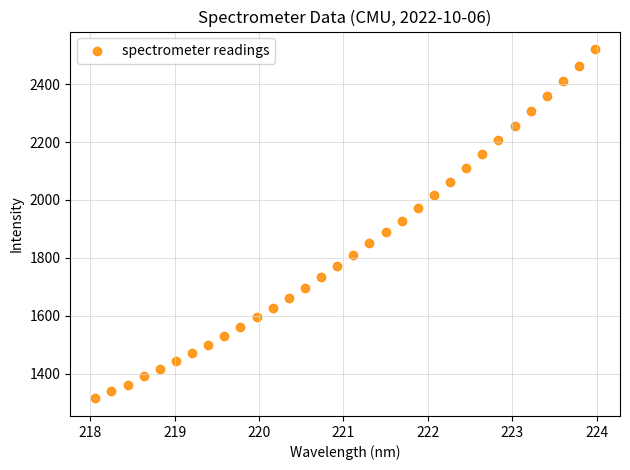

What is the range of X values (max minus min)?

5.9